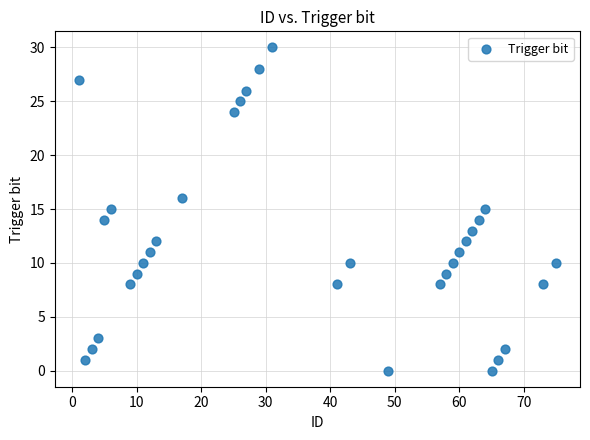

What is the range of X values (max minus min)?

74